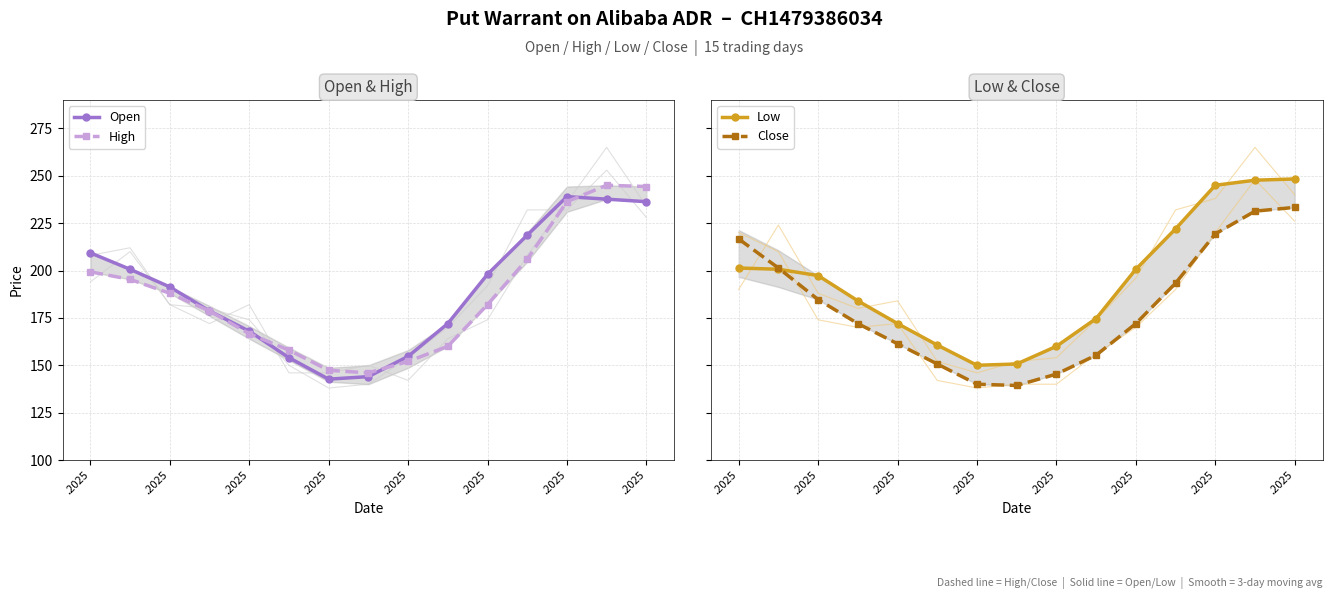

What is the difference between the highest and lowest values at .2025?

17.3